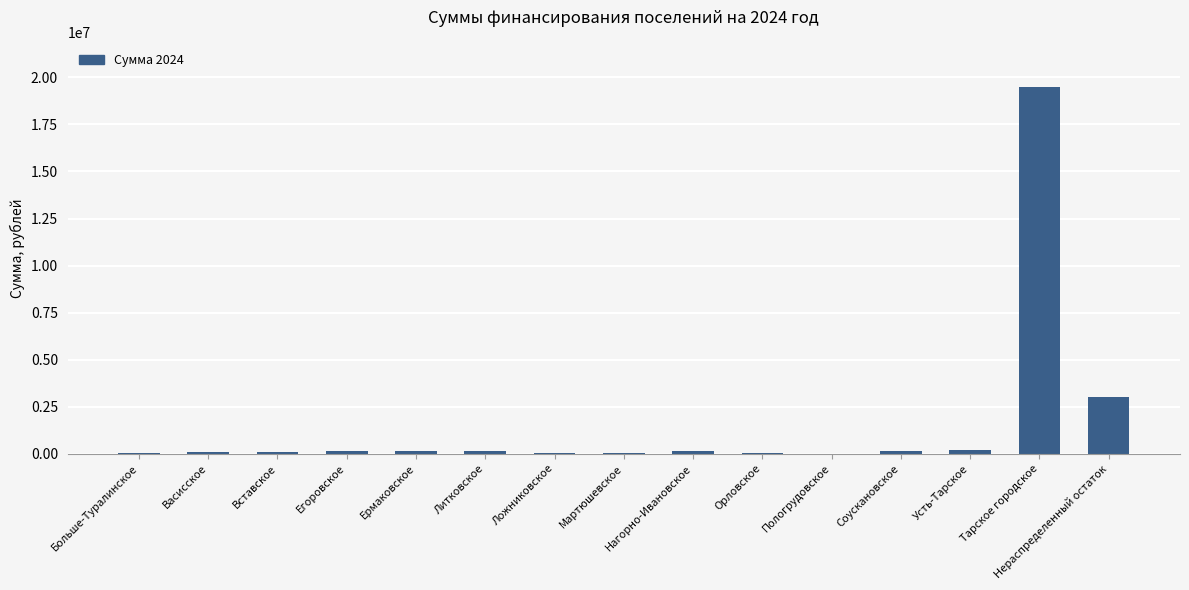

What is the average value?

1598156.1